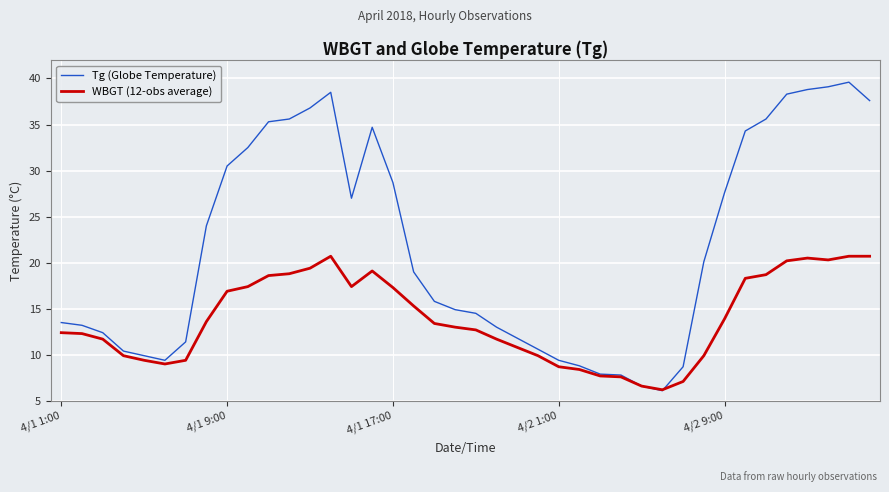

What is the highest value of the WBGT (12-obs average) series?

20.7